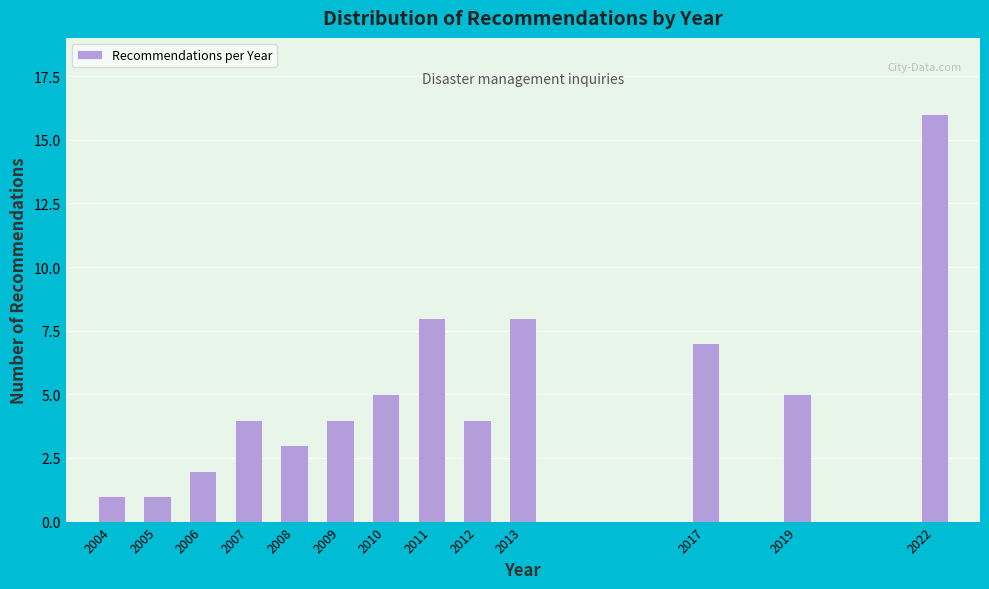

Reading left to right, extract all data points from this chart.

1	1	2	4	3	4	5	8	4	8	7	5	16